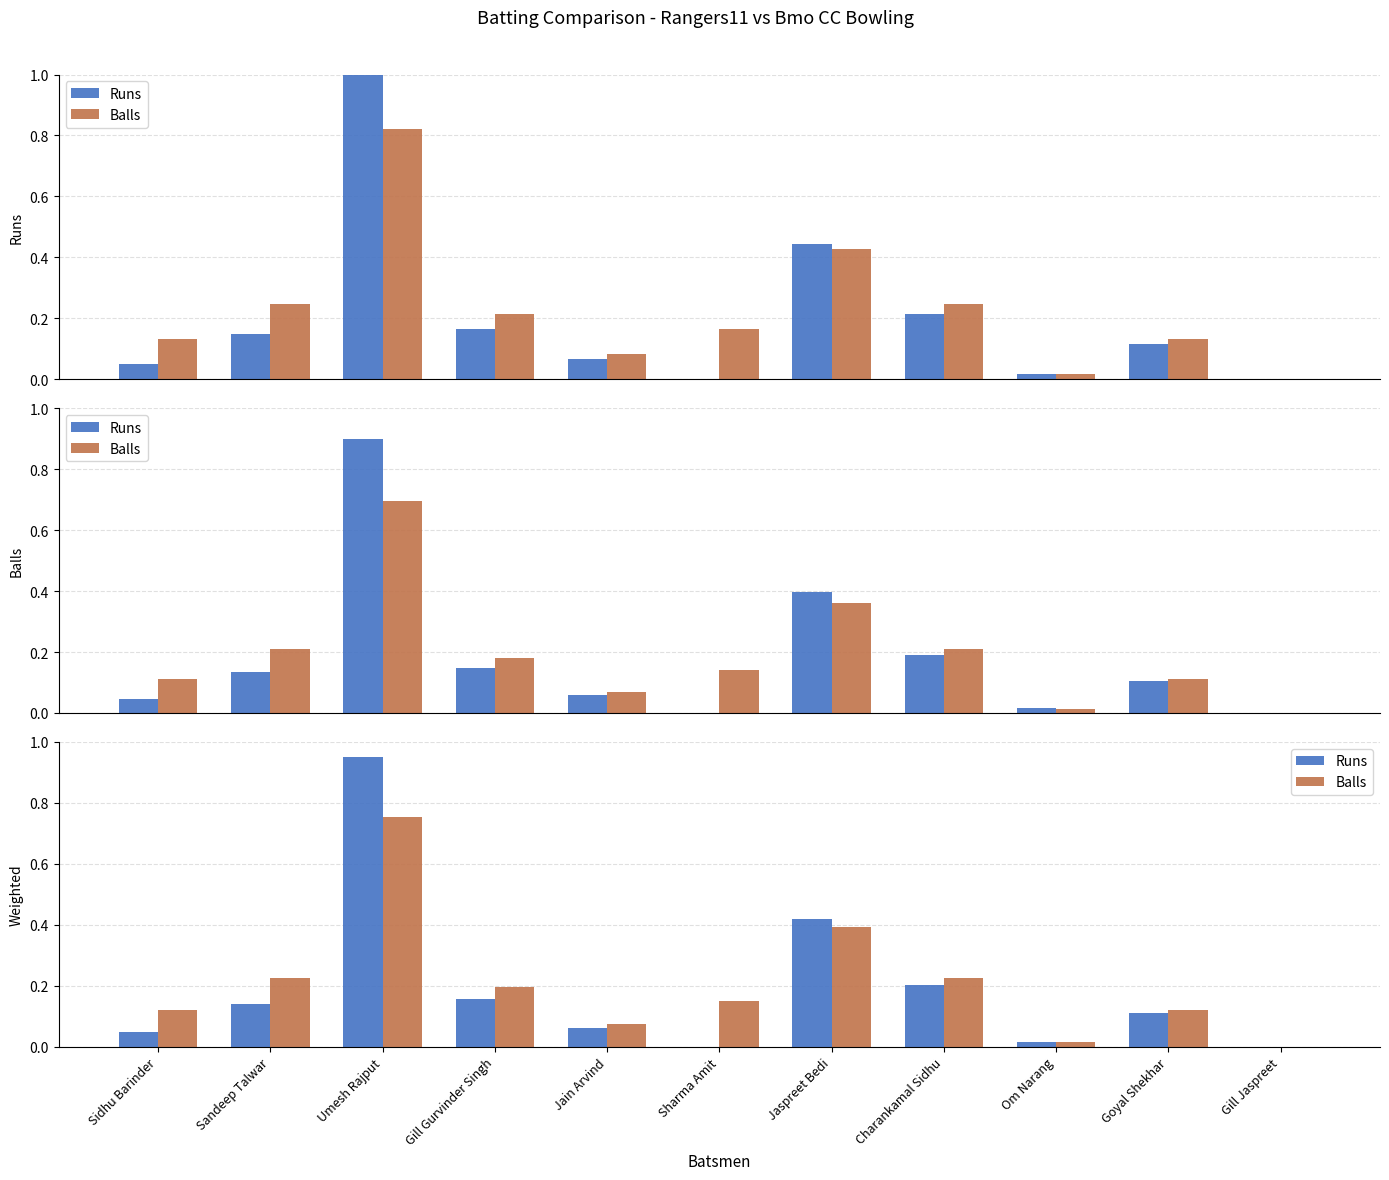

How many bars are there in each group?

2